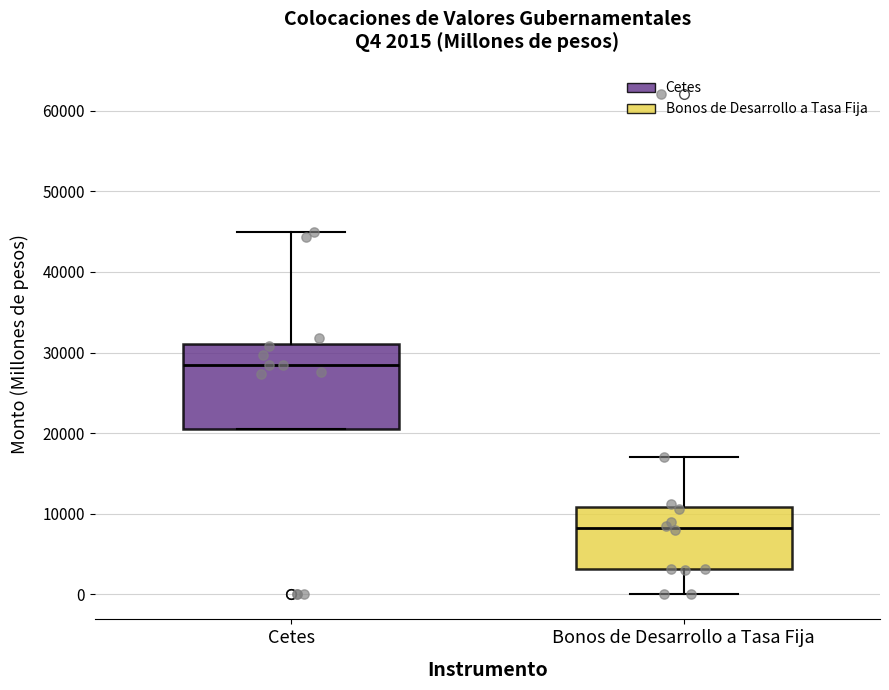

Which box has the lowest median line?

Bonos de Desarrollo a Tasa Fija